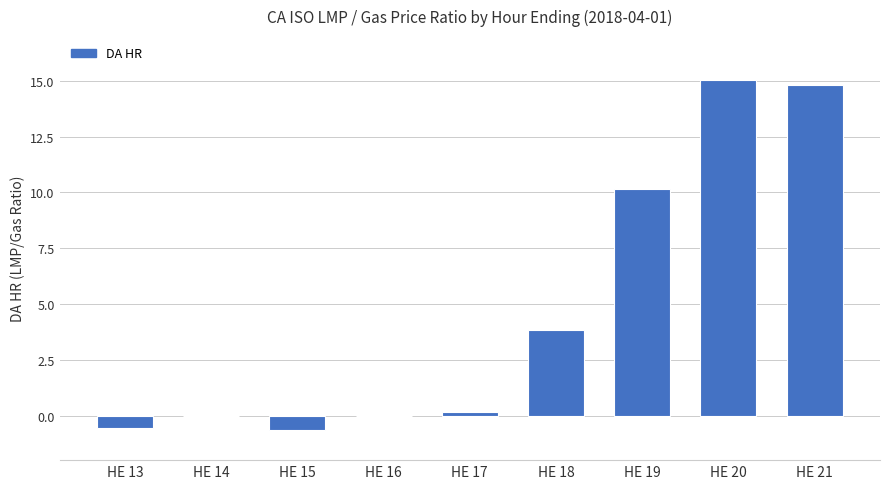

The chart shows a value of 5.2 at HE 20. True or false?

False